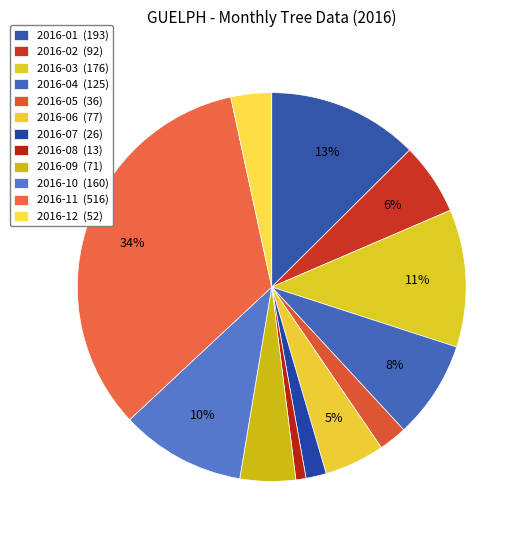

Does any single category account for the majority?

No